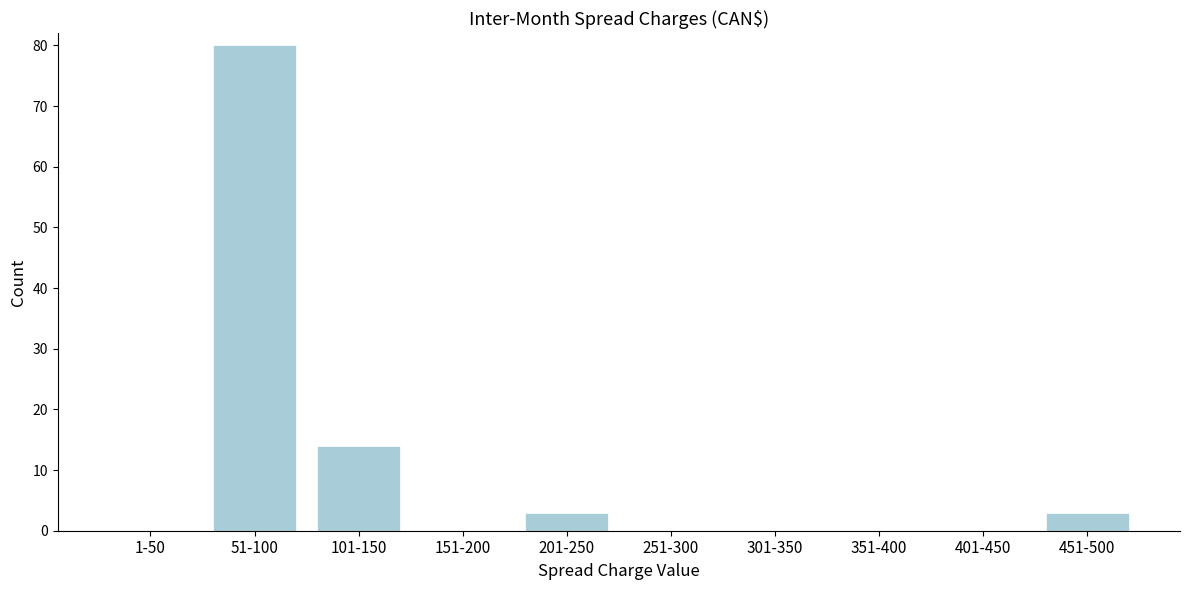

Reading left to right, extract all data points from this chart.

1-50=0	51-100=80	101-150=14	151-200=0	201-250=3	251-300=0	301-350=0	351-400=0	401-450=0	451-500=3